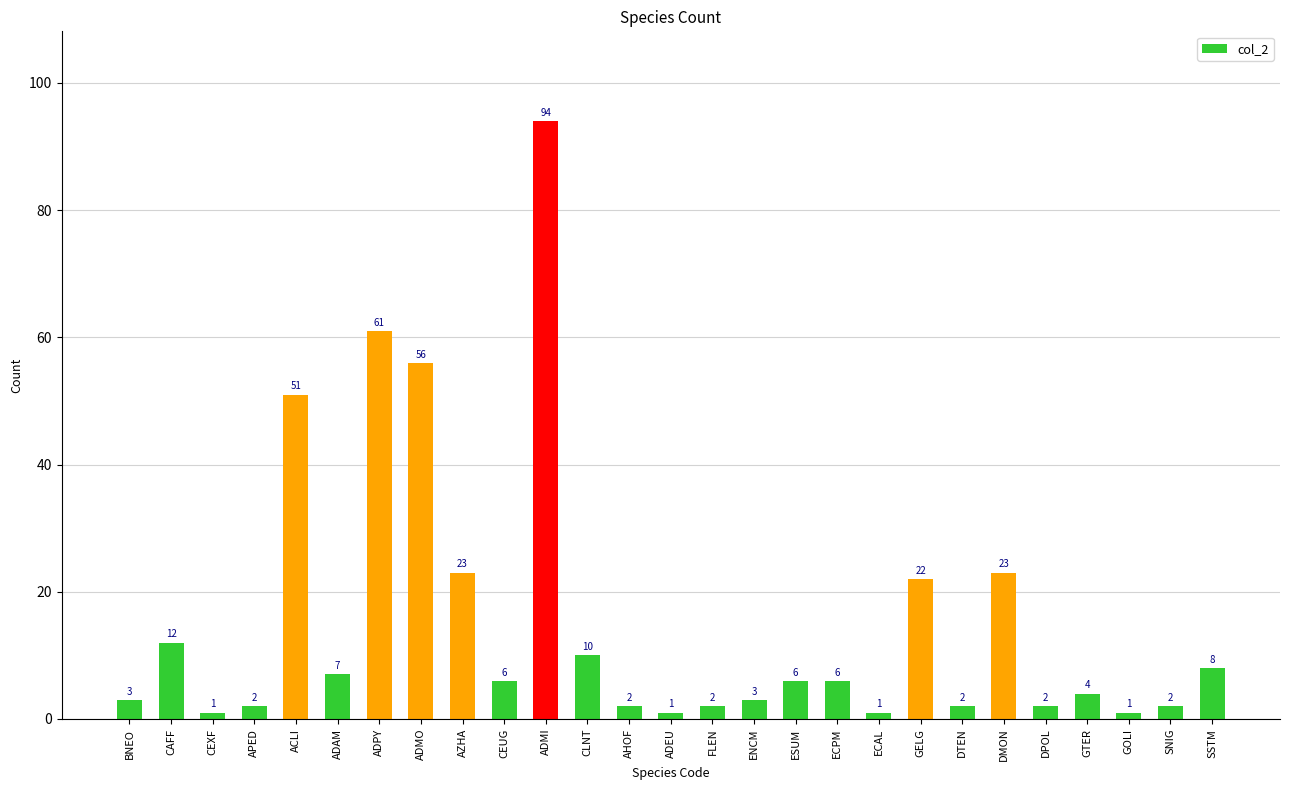

What is the change in value from BNEO to CEUG?

+3